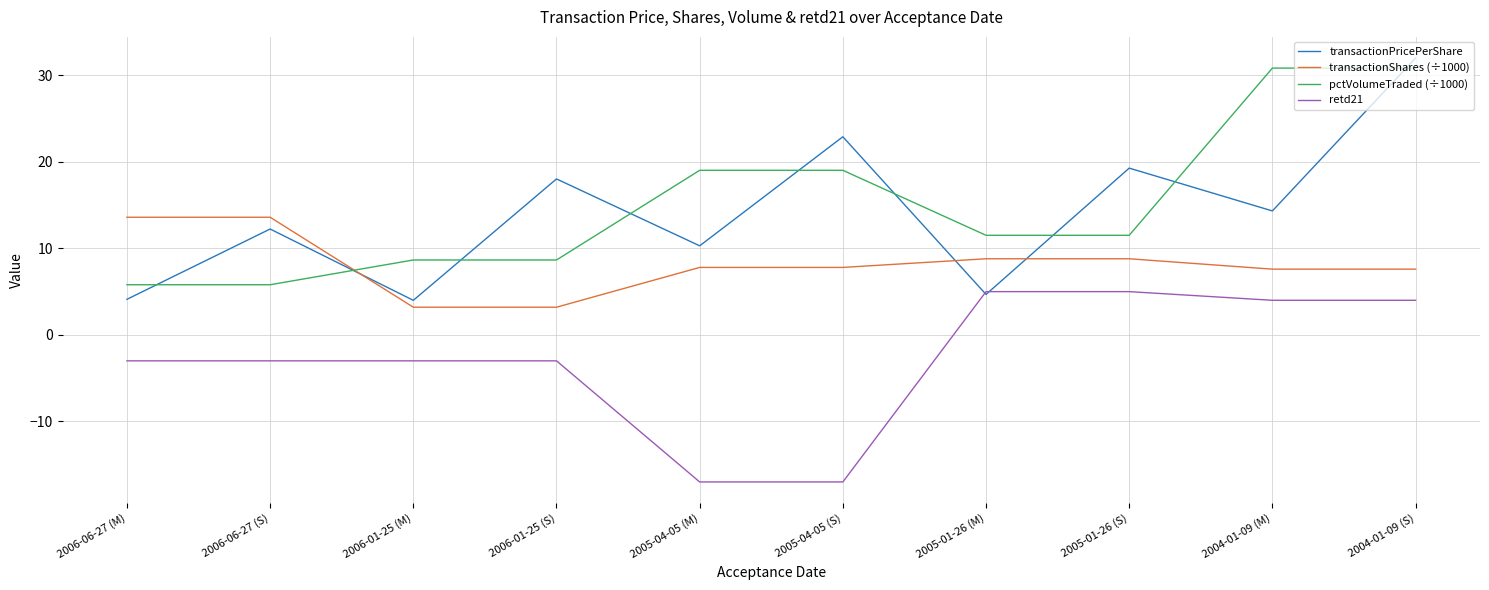

How many series are shown in this chart?

4